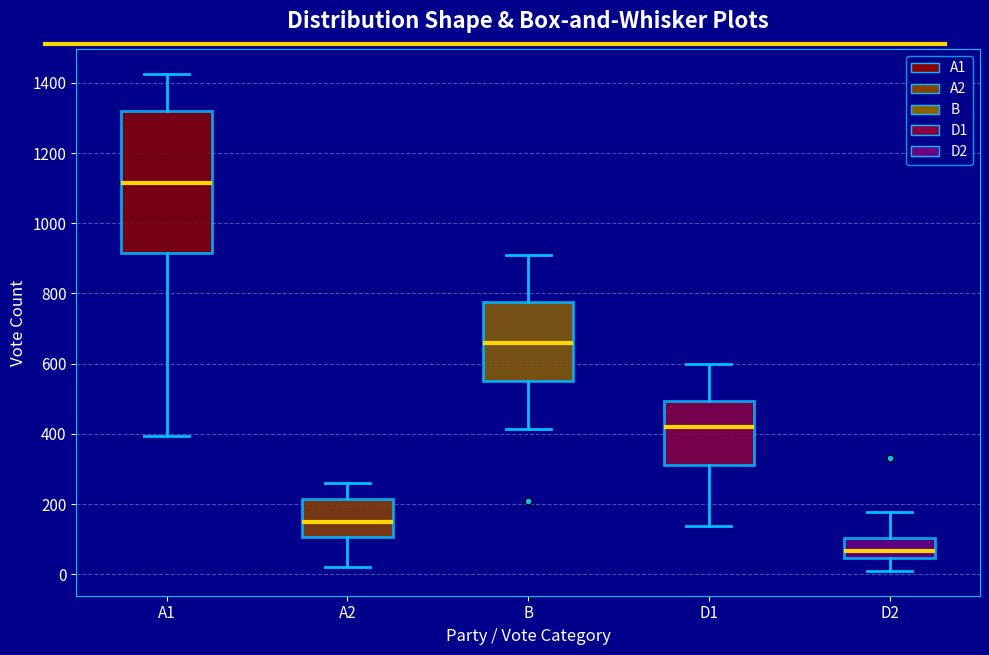

Where does the upper whisker of the box for D2 end on the y-axis? The values are not printed on the chart, so give them approximately, as read against the axis.

180